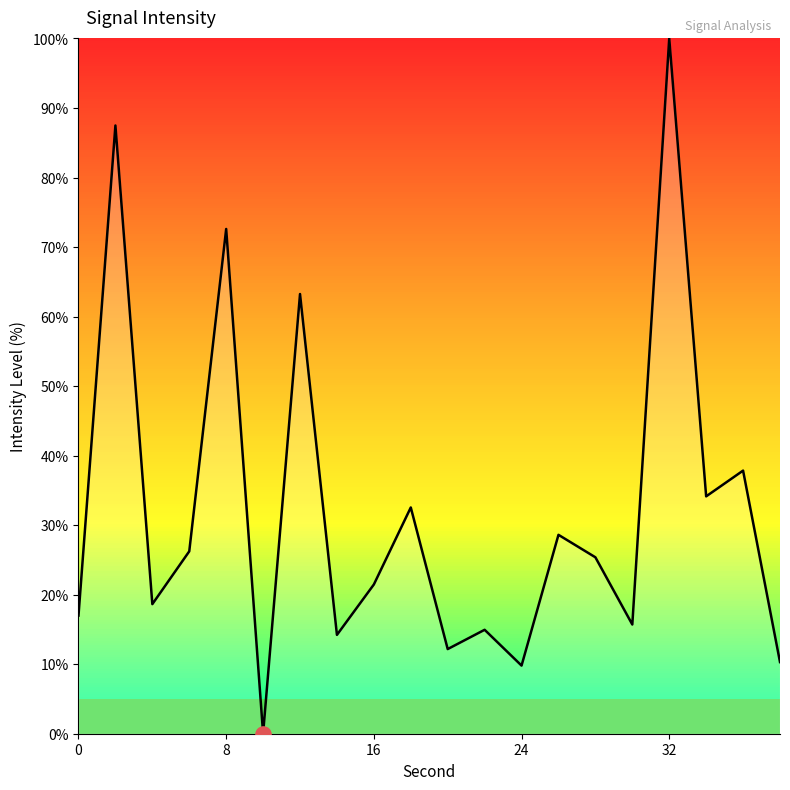

What is the difference between the maximum and minimum values?

100.0